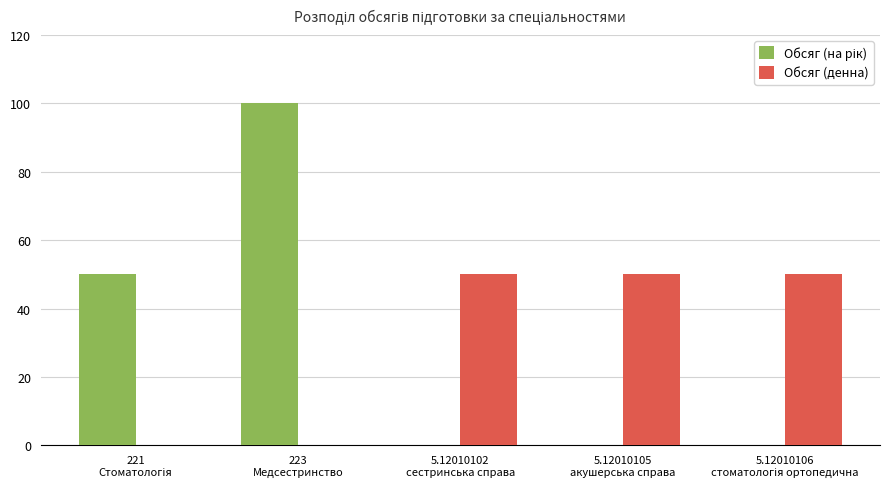

Is it true that Обсяг (денна) equals 66 at 5.12010105
акушерська справа?

False